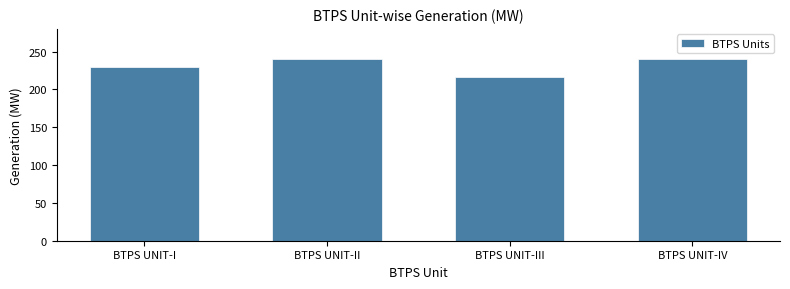

Reading left to right, what are all the values shown in this chart?

230	240	217	240